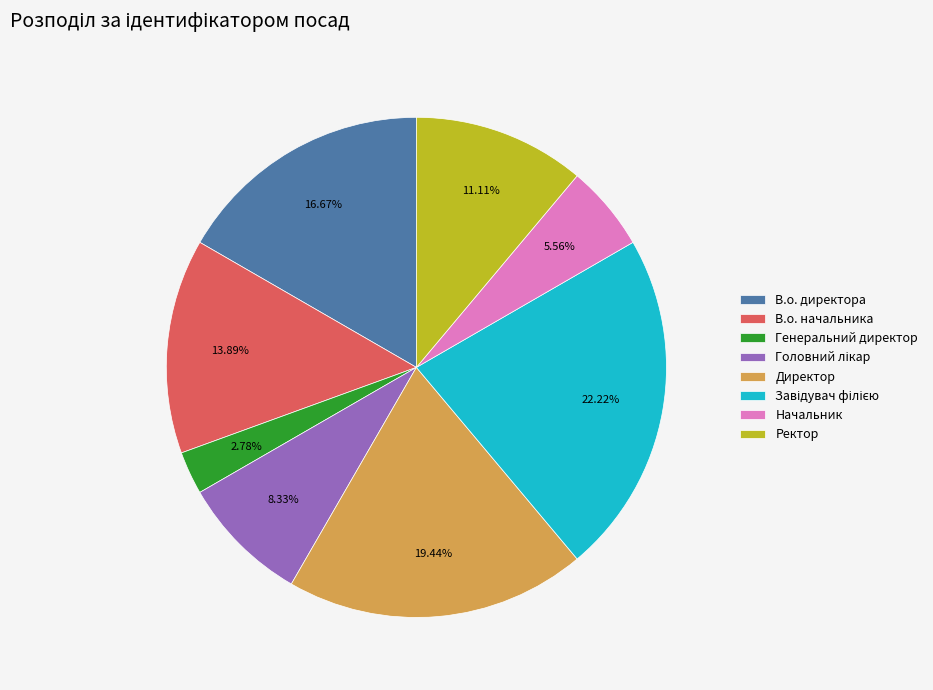

What is the ratio of the value at Начальник to the value at Генеральний директор?

2.0